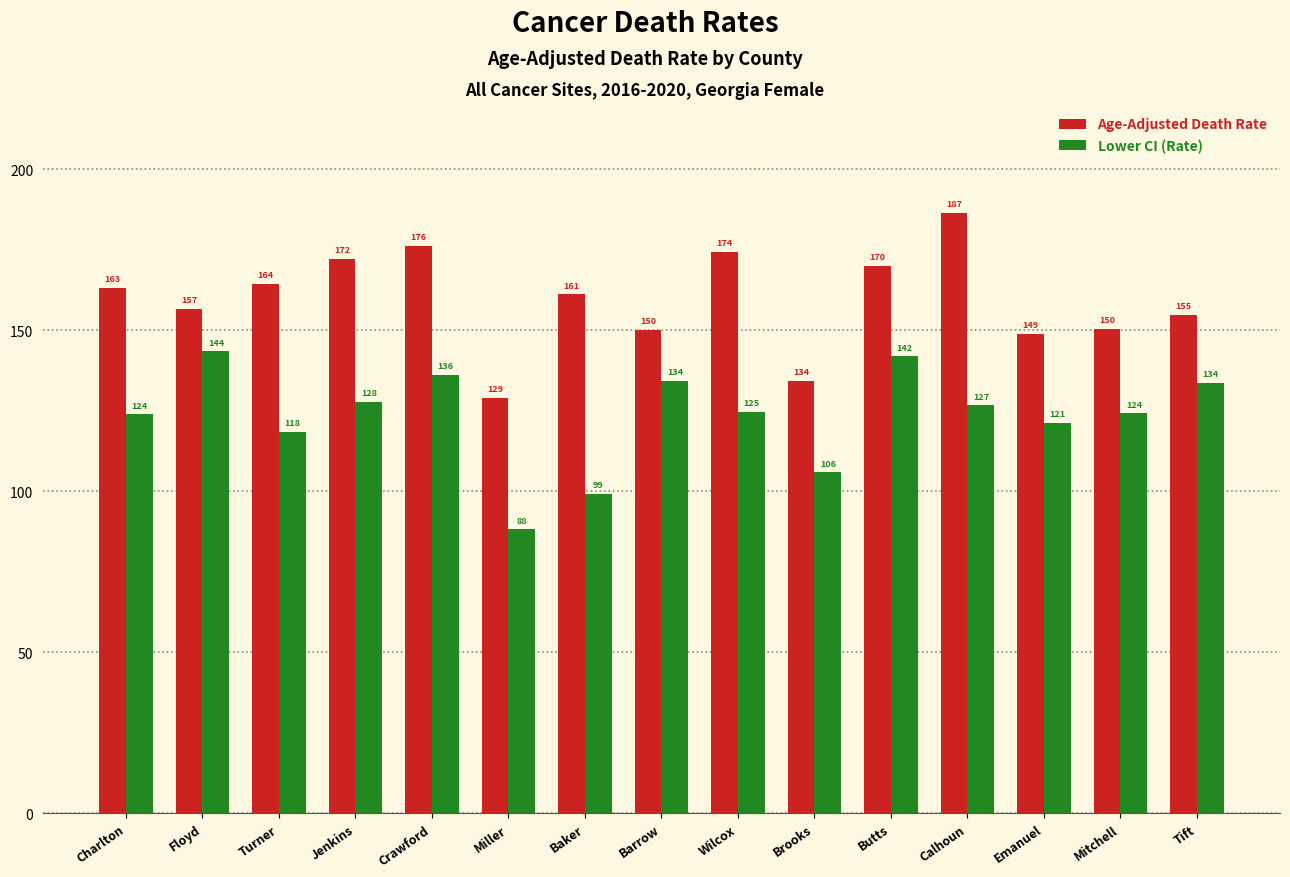

What is the label of the 11th bar from the right?

Crawford